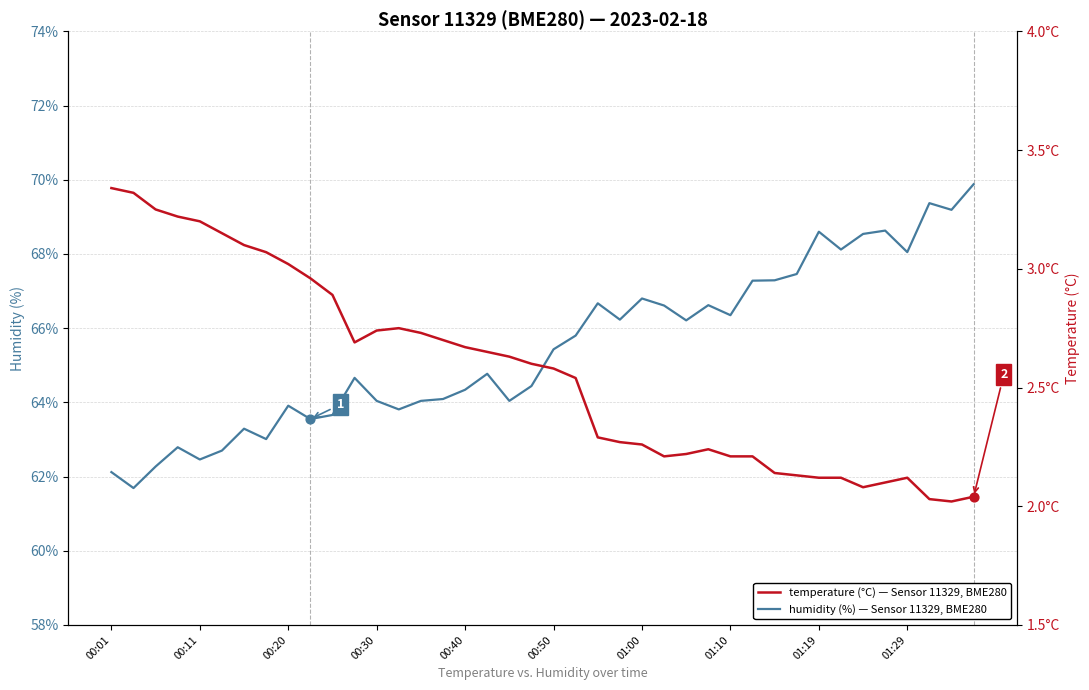

At how many categories does at least one series exceed 28?

40